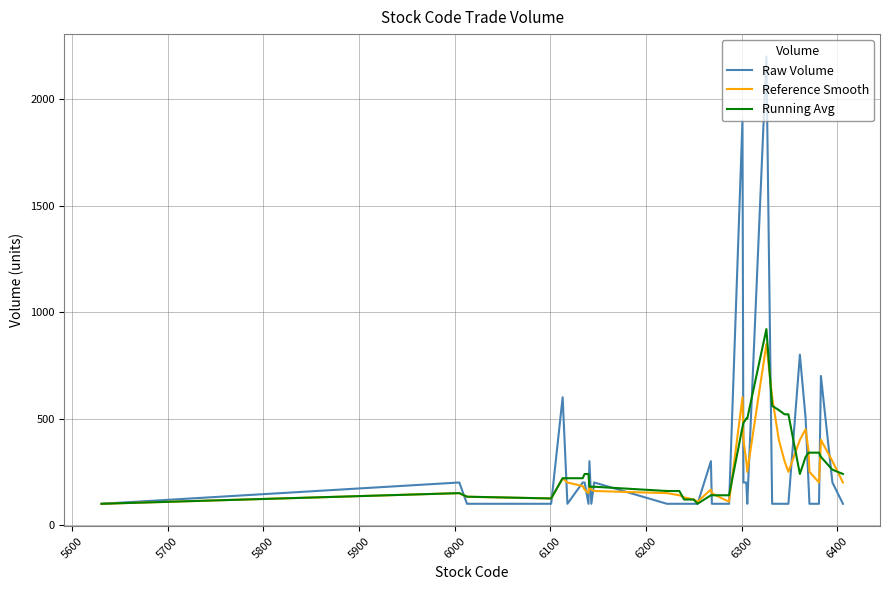

What is the smallest value displayed?

100.0